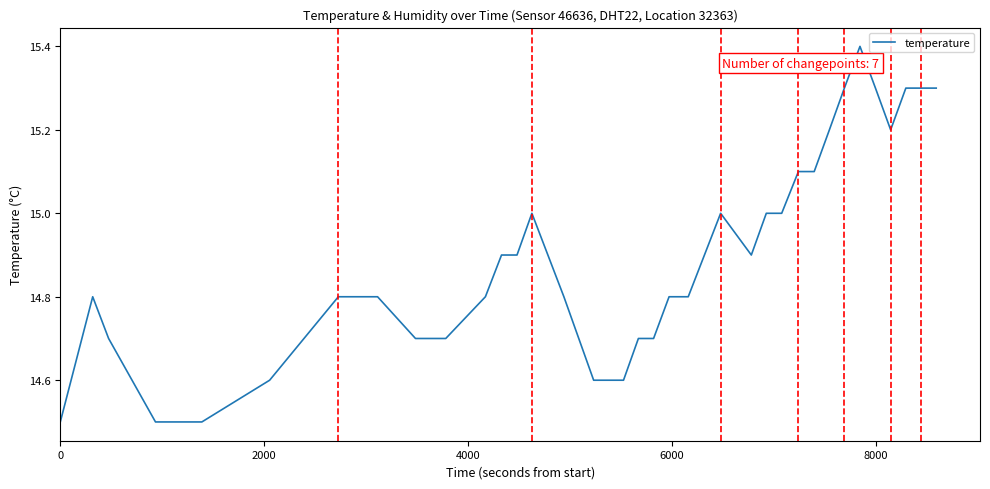

Reading left to right, extract all data points from this chart.

14.5	14.8	14.7	14.5	14.5	14.5	14.5	14.6	14.8	14.8	14.7	14.7	14.7	14.8	14.9	14.9	15.0	14.8	14.7	14.6	14.6	14.6	14.7	14.7	14.8	14.8	15.0	14.9	15.0	15.0	15.1	15.1	15.2	15.3	15.4	15.3	15.2	15.3	15.3	15.3